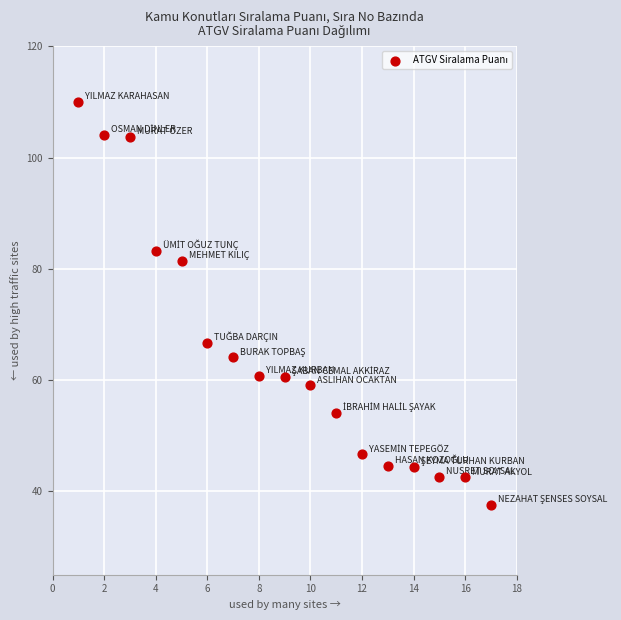

What is the range of Y values (max minus min)?

72.5